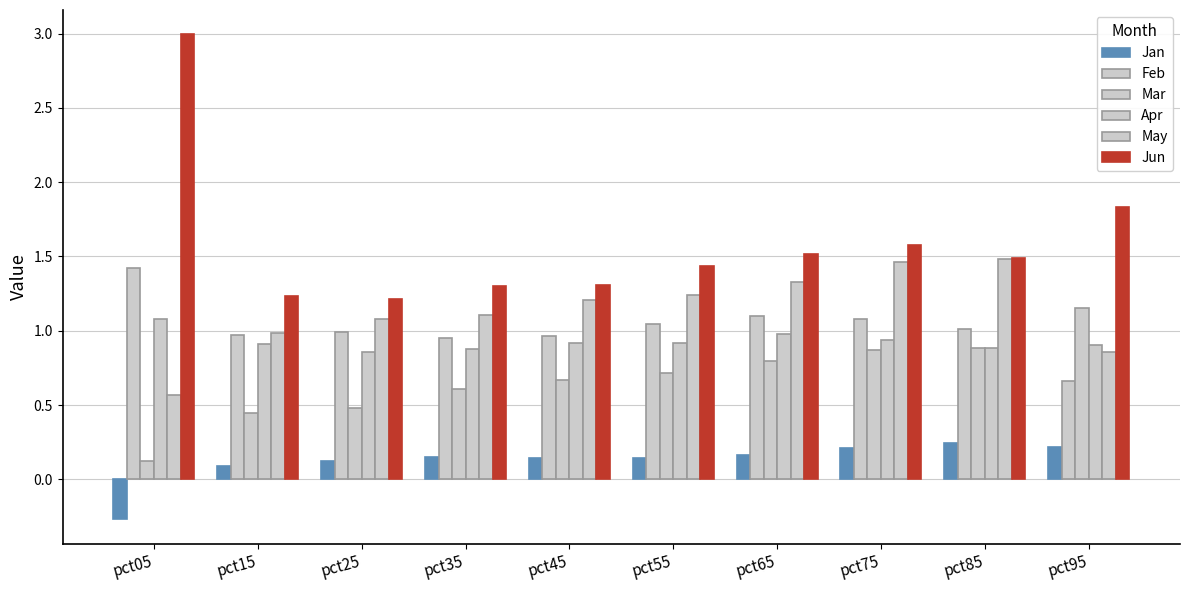

Which series has the largest total across all categories?

Jun